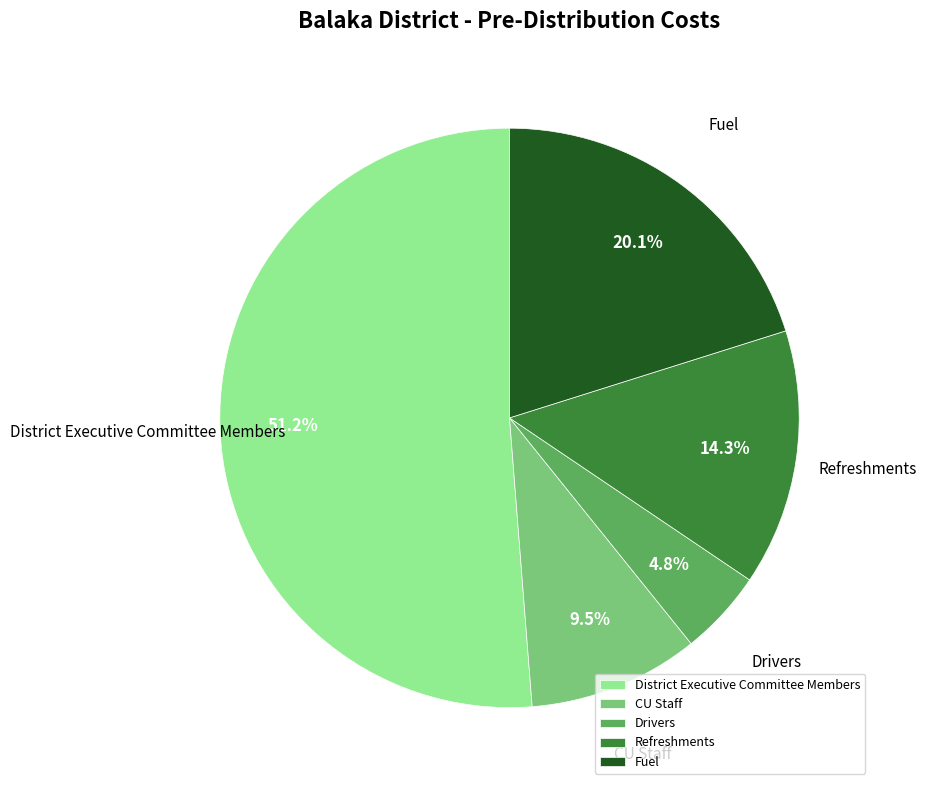

To the nearest percent, what percentage of the pie is Fuel?

20%